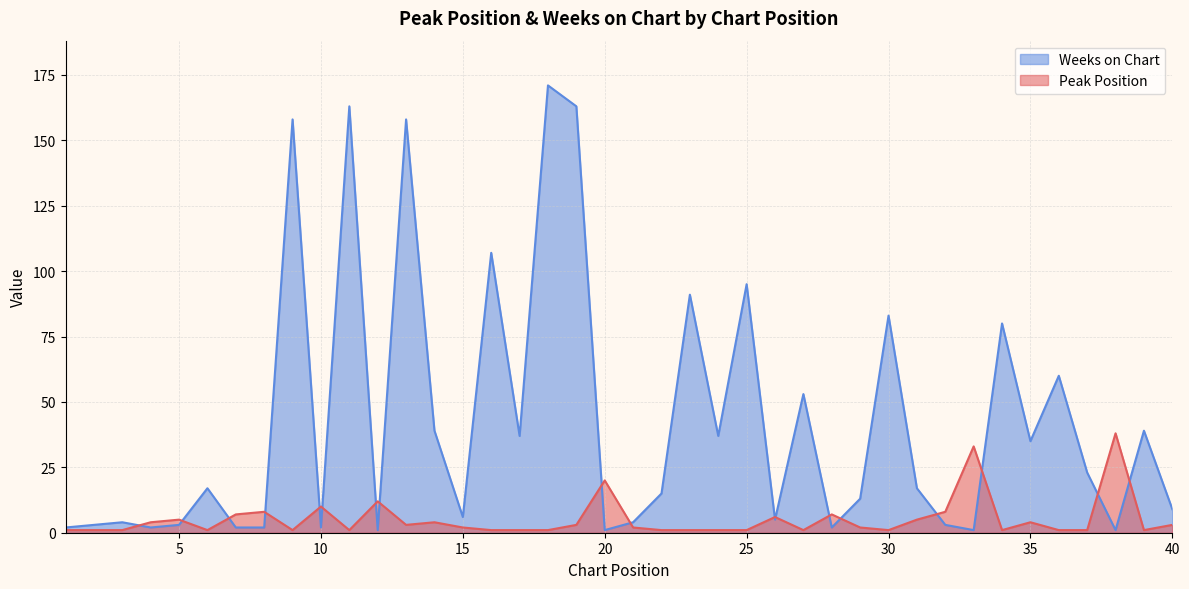

What value does the Weeks on Chart series have at 1?

2